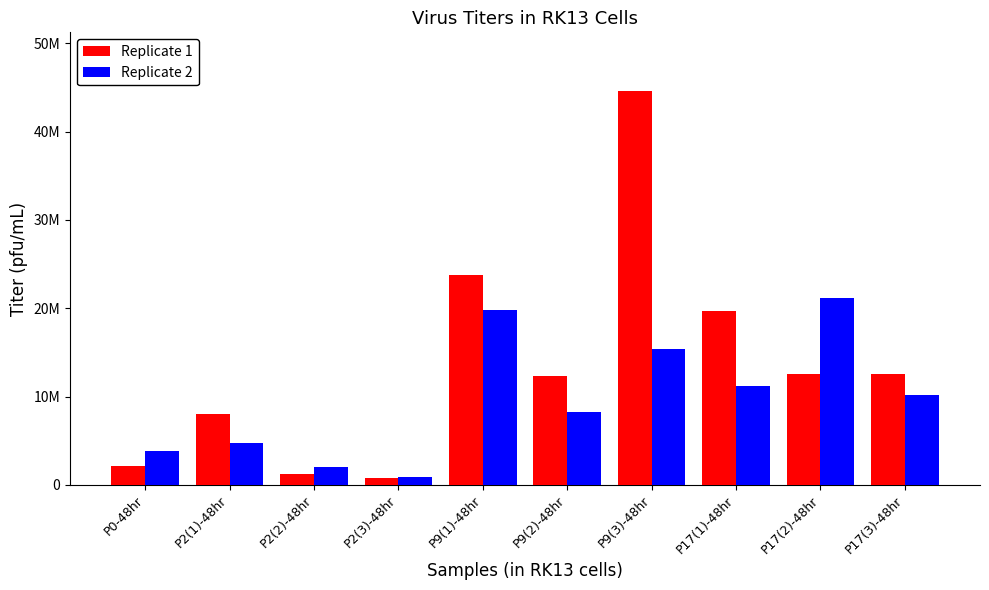

What position from the left is P9(2)-48hr?

6